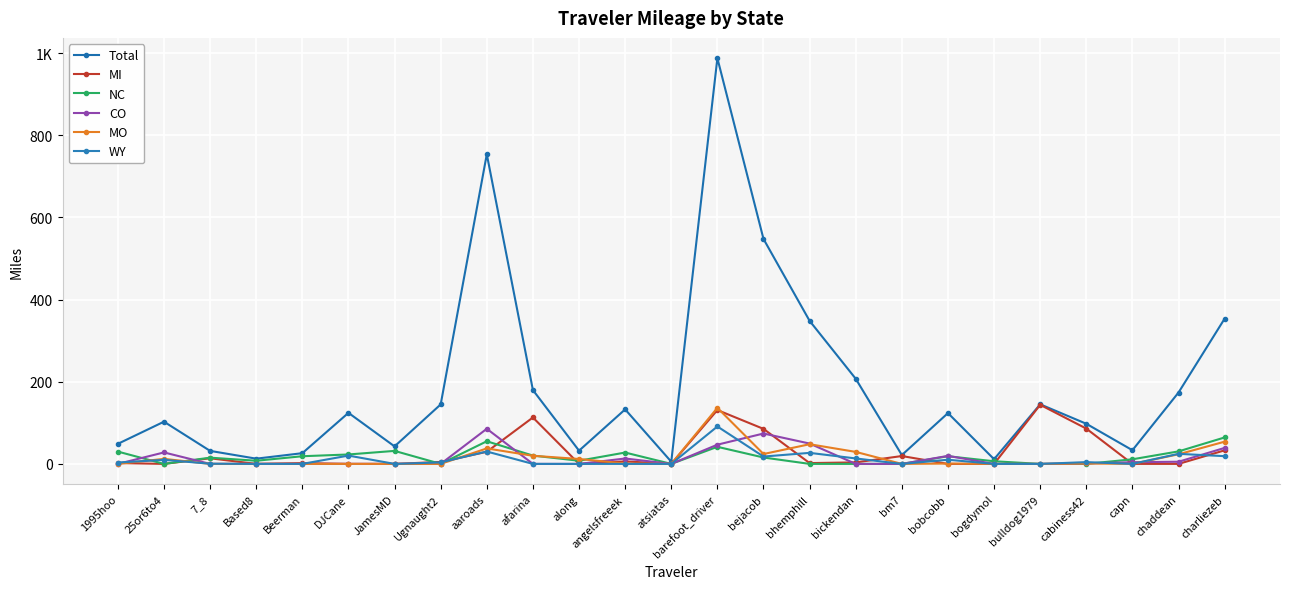

True or false: Total has a value of 68.2 at 1995hoo.

False